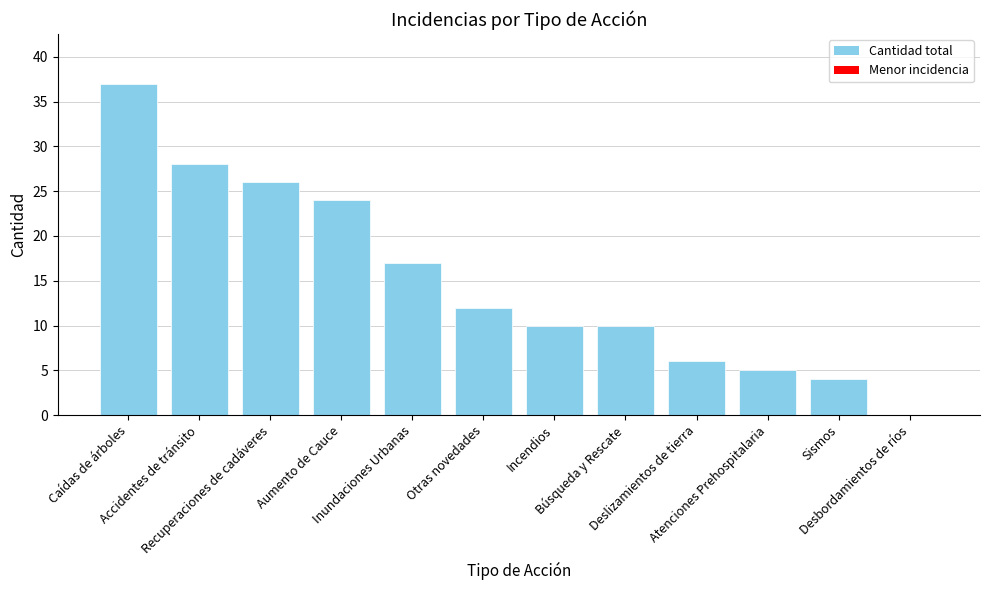

What is the average value?

15